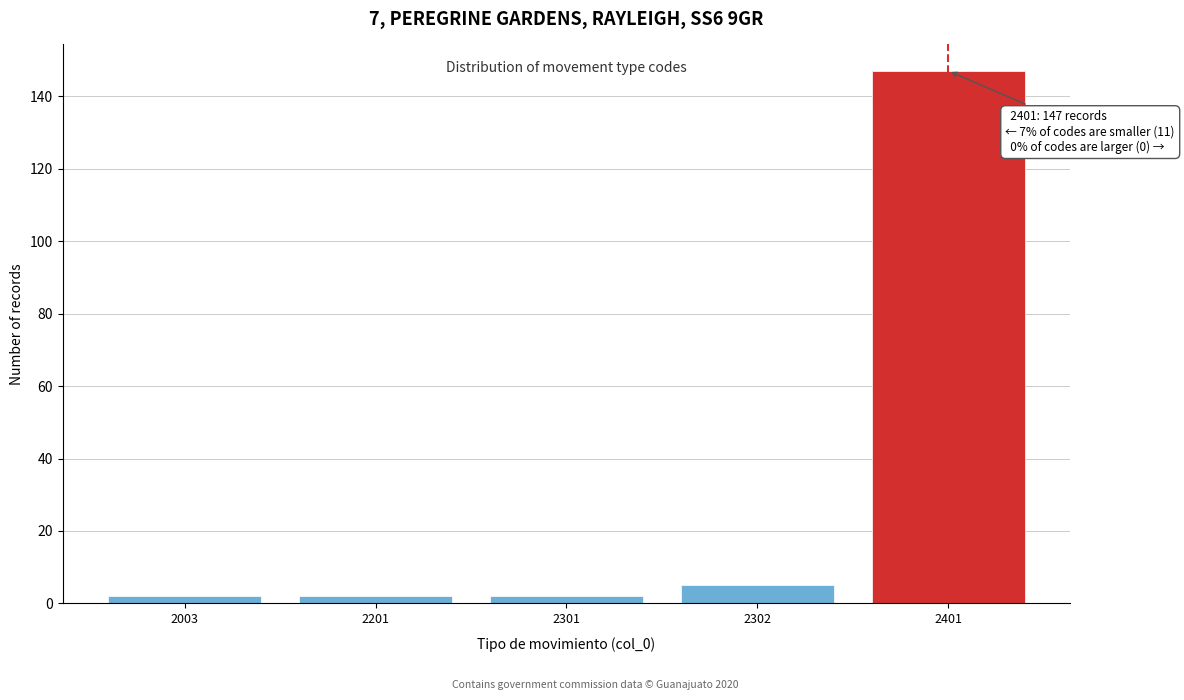

Reading left to right, transcribe all the data shown in this chart.

2003=2	2201=2	2301=2	2302=5	2401=147